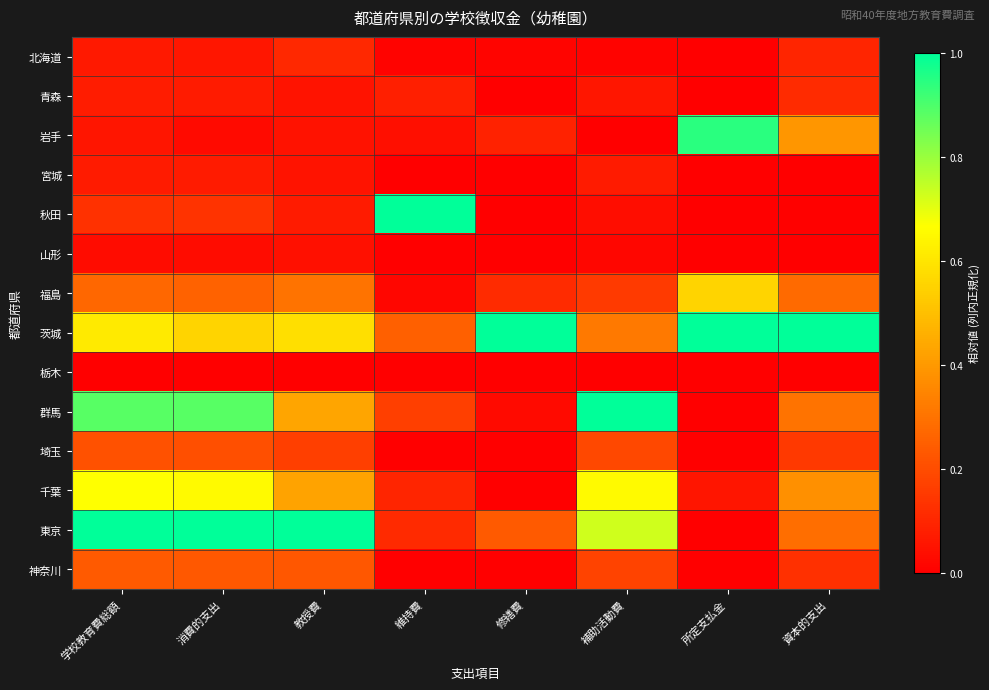

At which category is the sum across all series the highest?

学校教育費総額